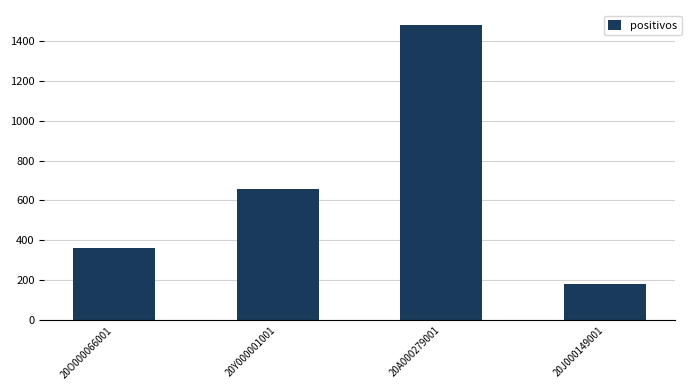

What is the label of the 2nd bar from the left?

20Y000001001